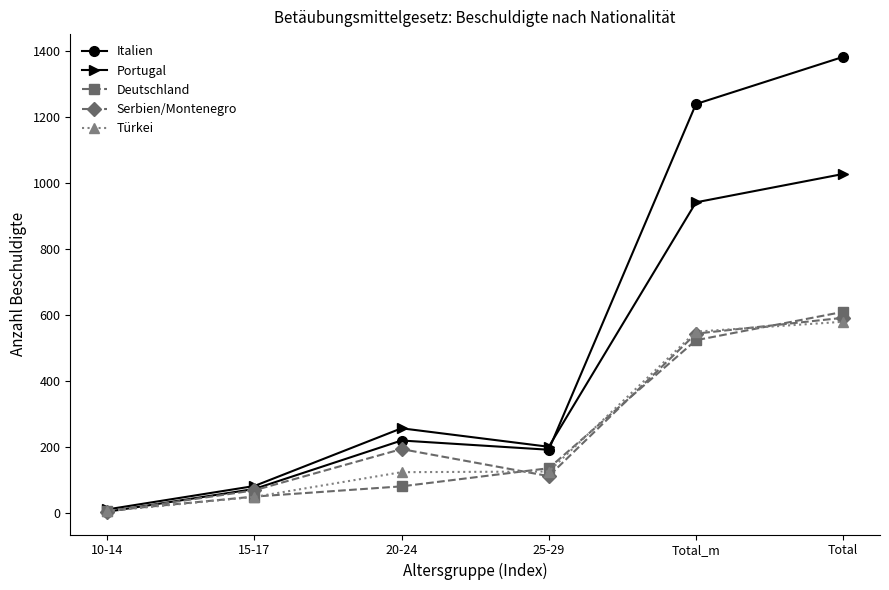

Which series ends up on top after the final intersection of Deutschland and Serbien/Montenegro?

Deutschland